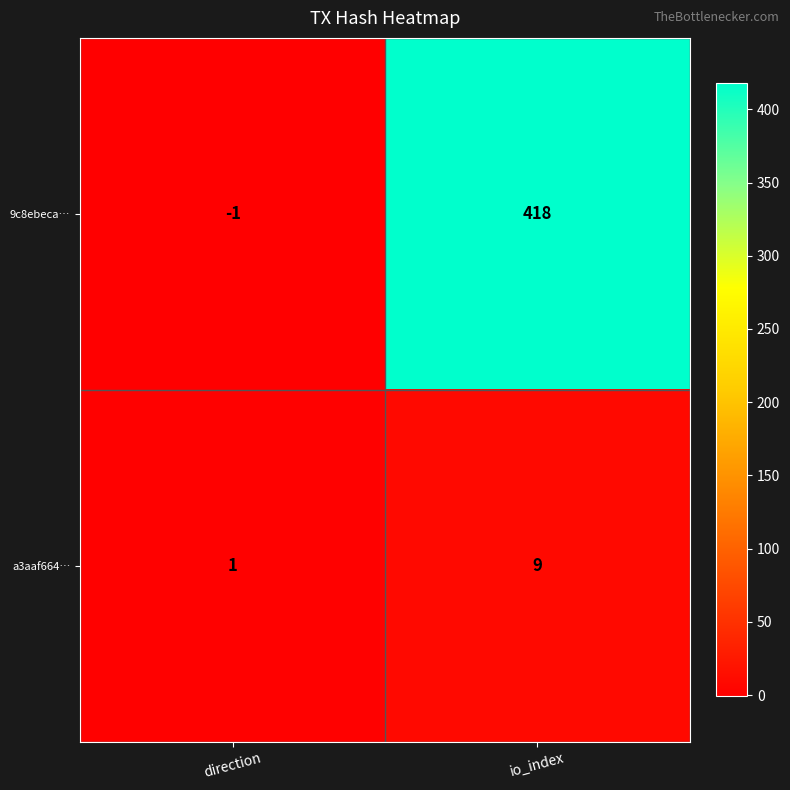

How many data points does each series have?

2